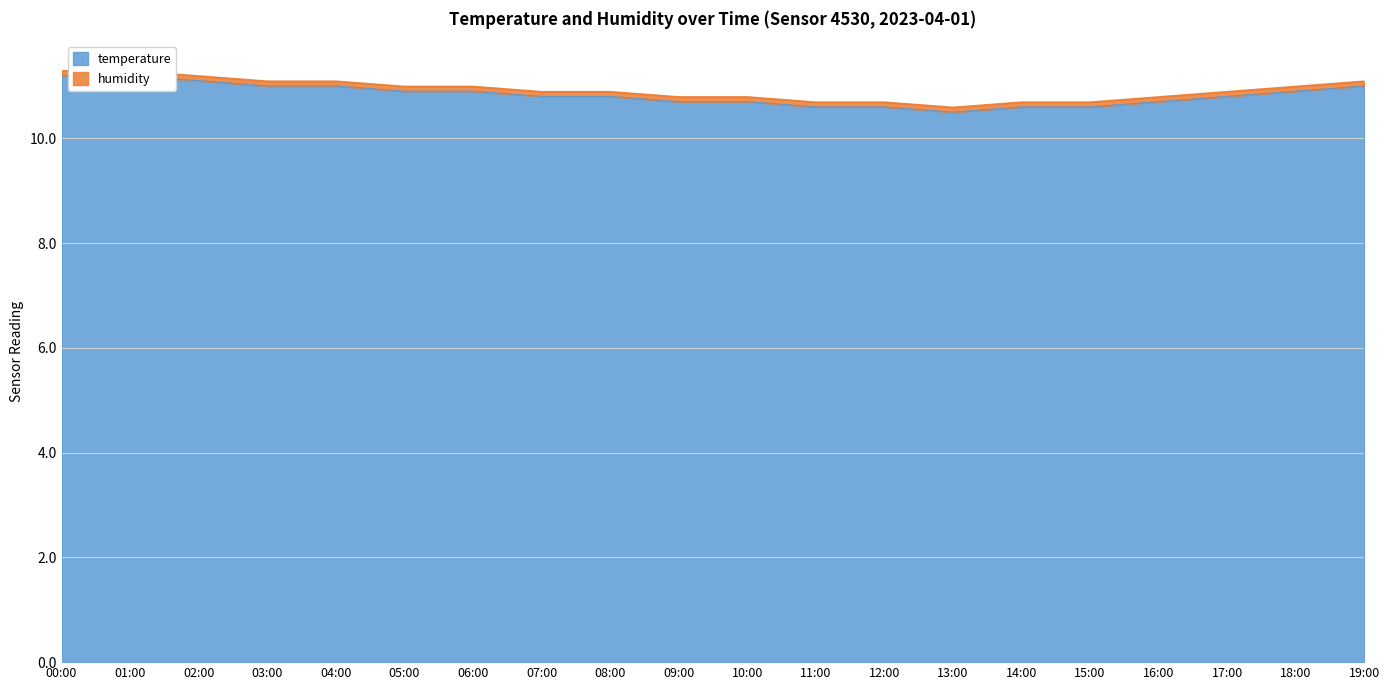

What position from the right is 05:00?

15